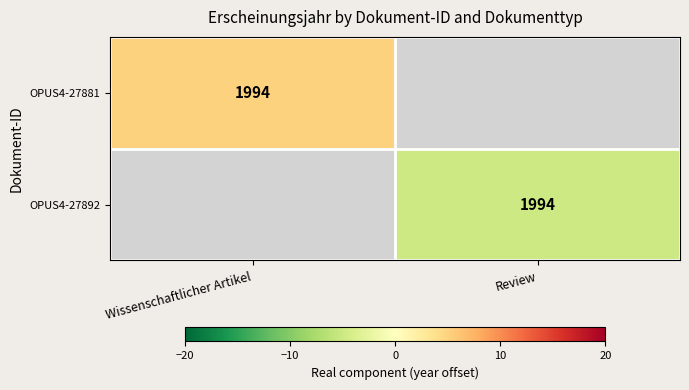

The OPUS4-27892 series shows 1994 at Review. True or false?

True